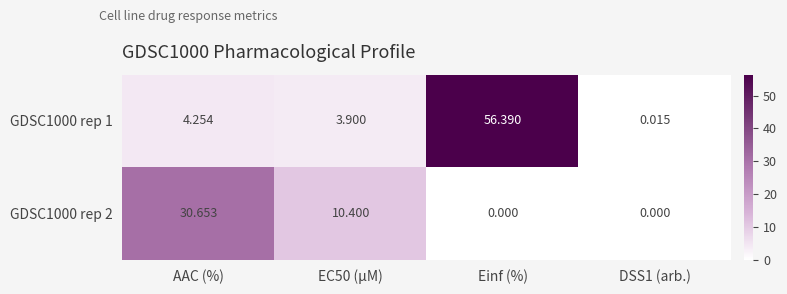

Where does the GDSC1000 rep 1 series first go above 4?

AAC (%)